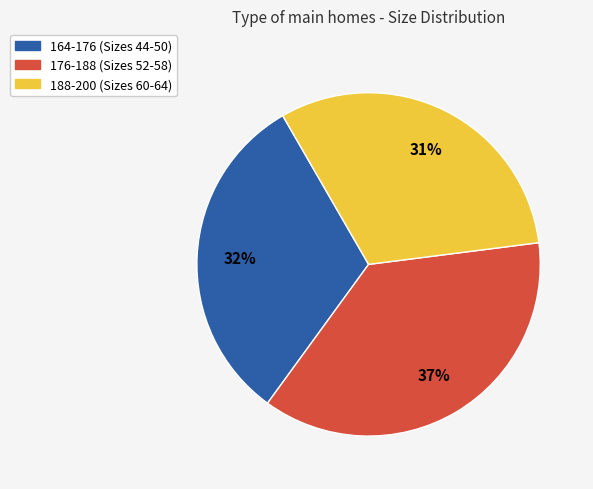

To the nearest percent, what is the difference between the largest and smallest slice percentages?

6%